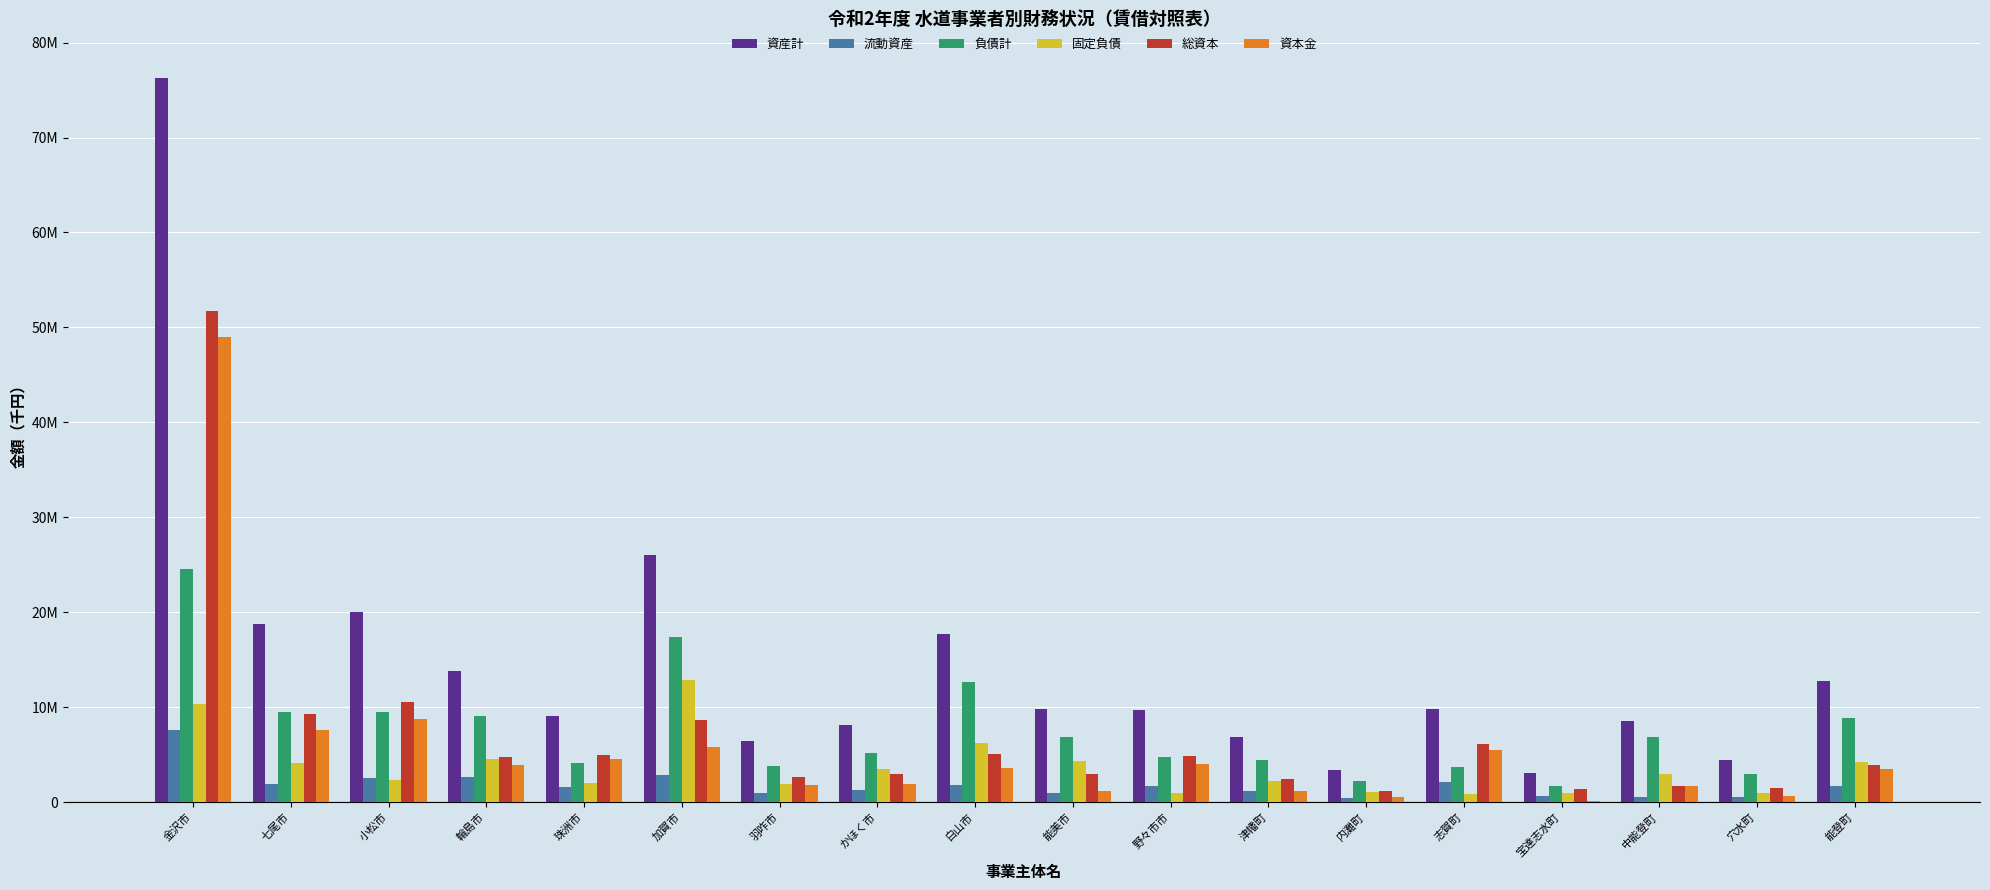

Rank the series at 志賀町 from lowest to highest value.

固定負債, 流動資産, 負債計, 資本金, 総資本, 資産計